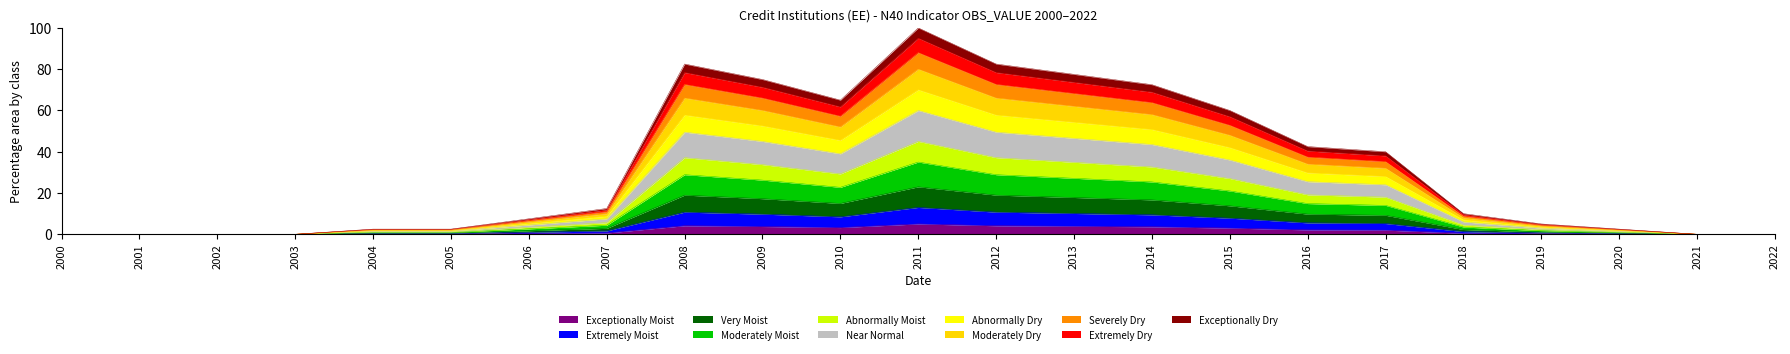

How many data points are less than 10?

11